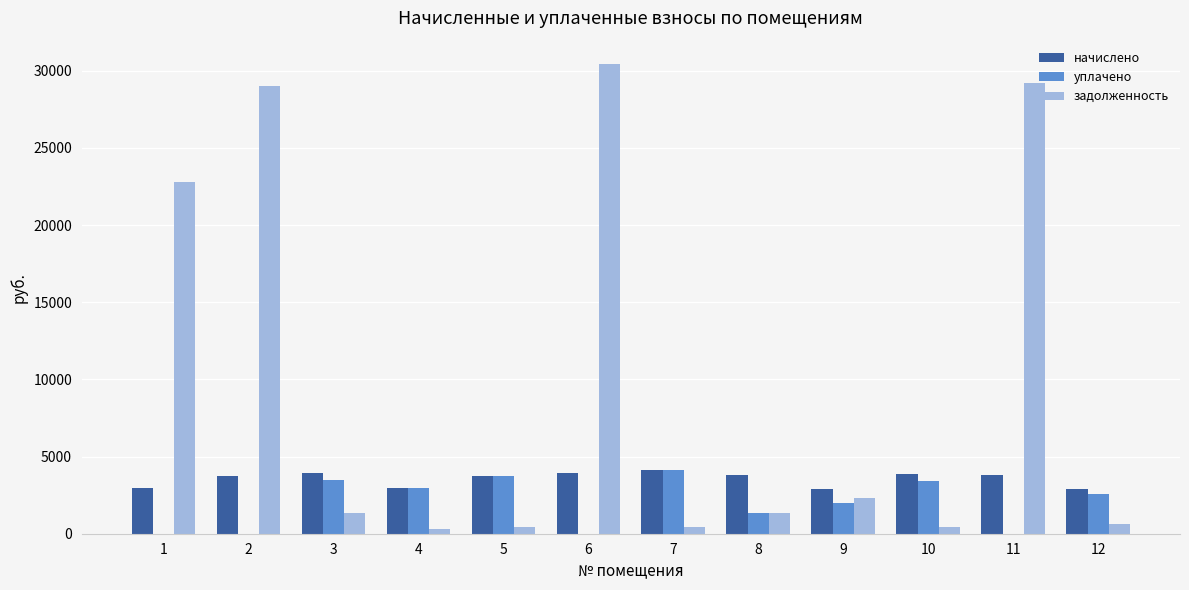

The value of начислено at 1 is 4765.4. True or false?

False